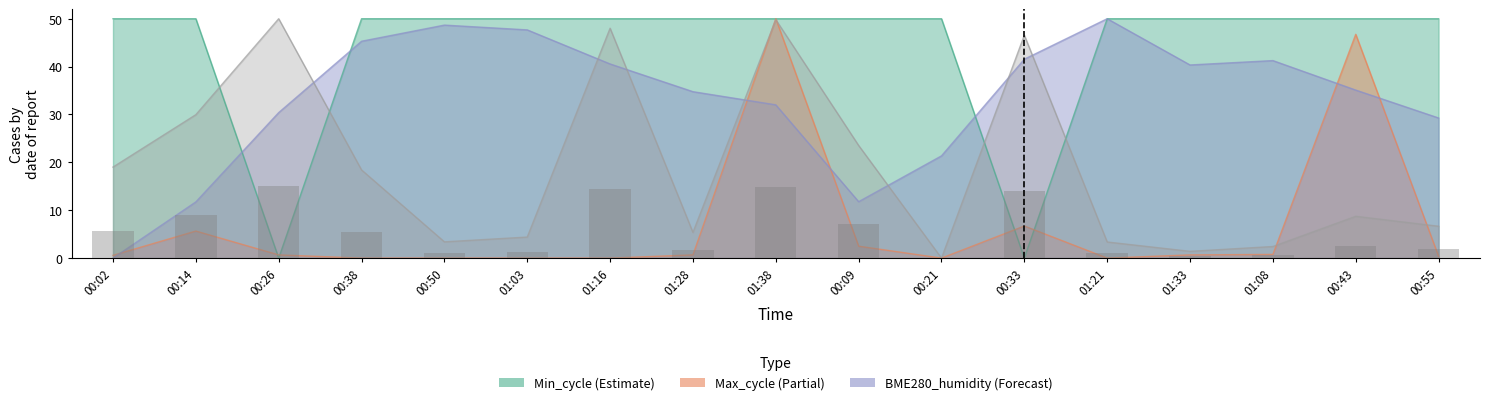

The chart shows a value of 2.7 at 00:14. True or false?

False